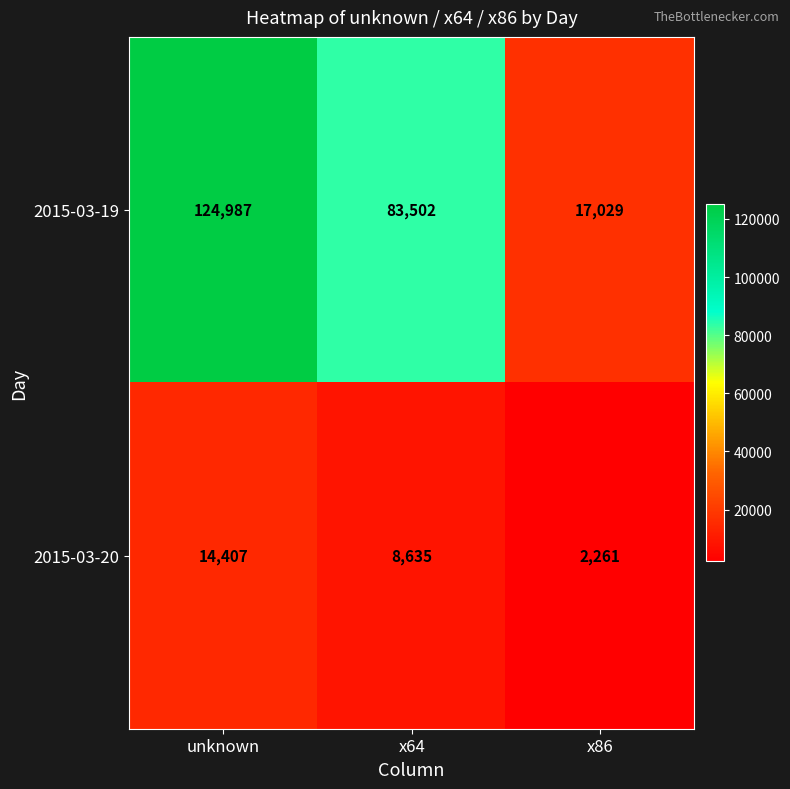

The value of 2015-03-20 at x64 is 8635. True or false?

True